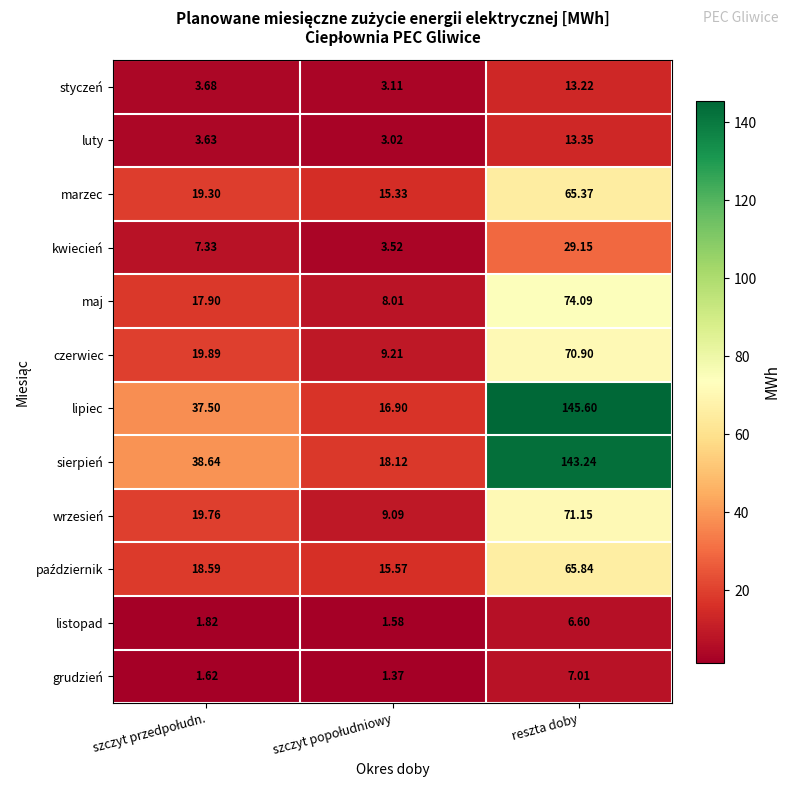

Which series has the largest range (max minus min)?

lipiec